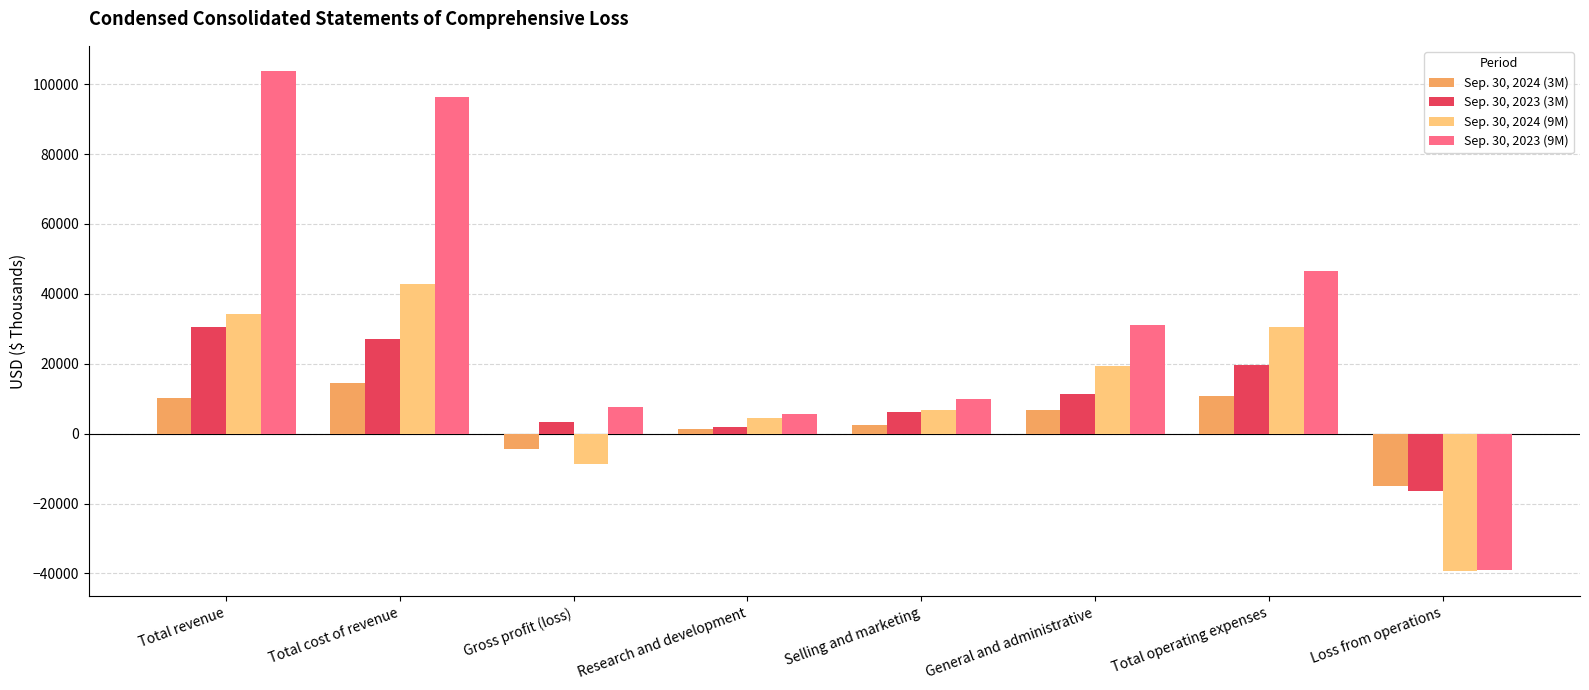

At how many categories does at least one series exceed 38093?

3